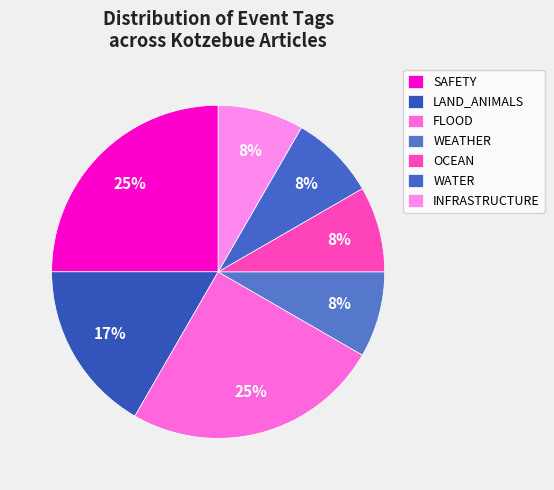

Does WEATHER represent more than half of the total?

No